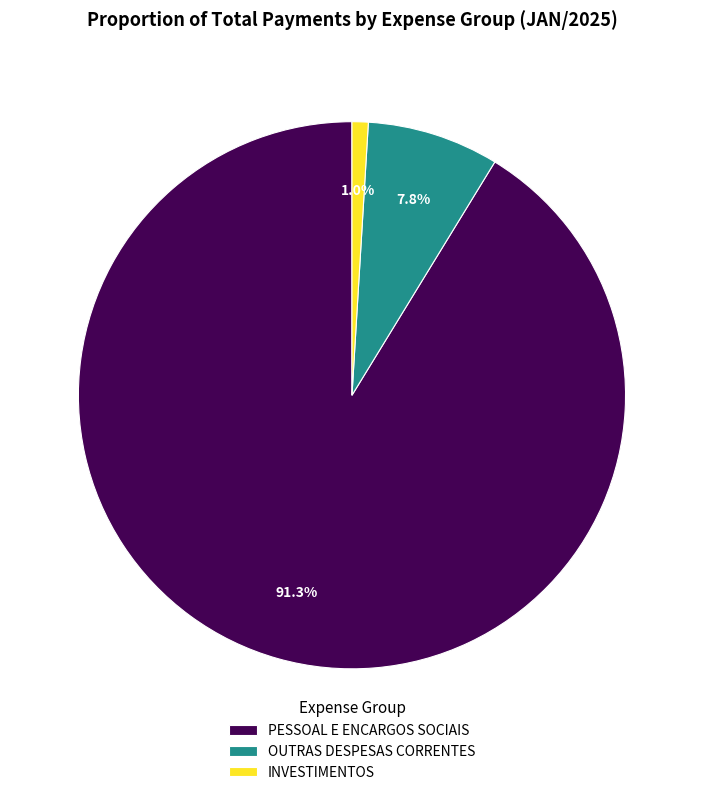

To the nearest percent, what is the difference between the largest and smallest slice percentages?

90%